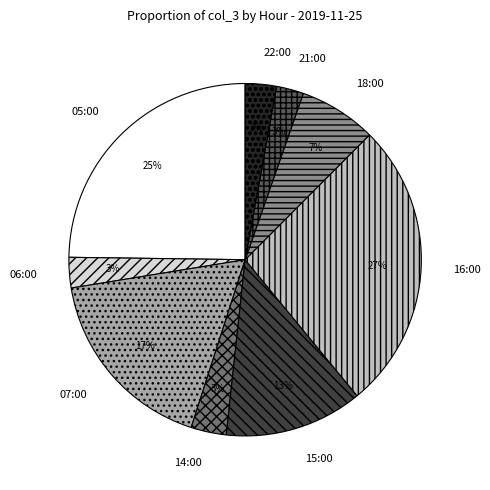

Between 18:00 and 06:00, which is larger?

18:00